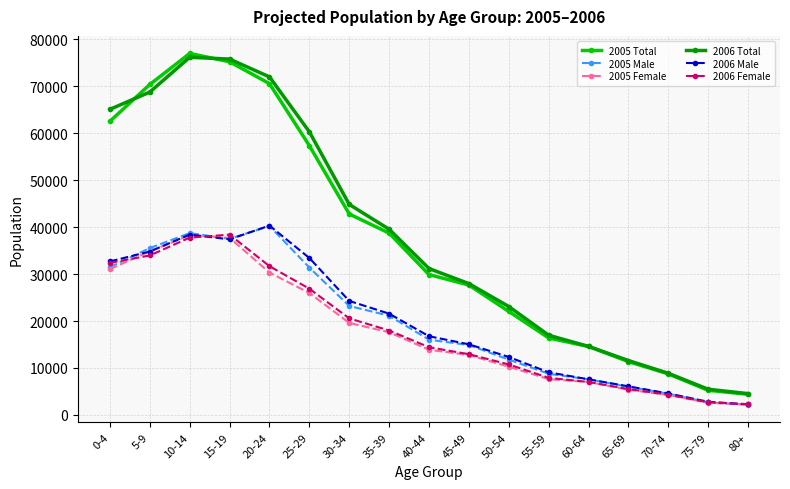

True or false: 2005 Male and 2005 Total intersect in this chart.

False